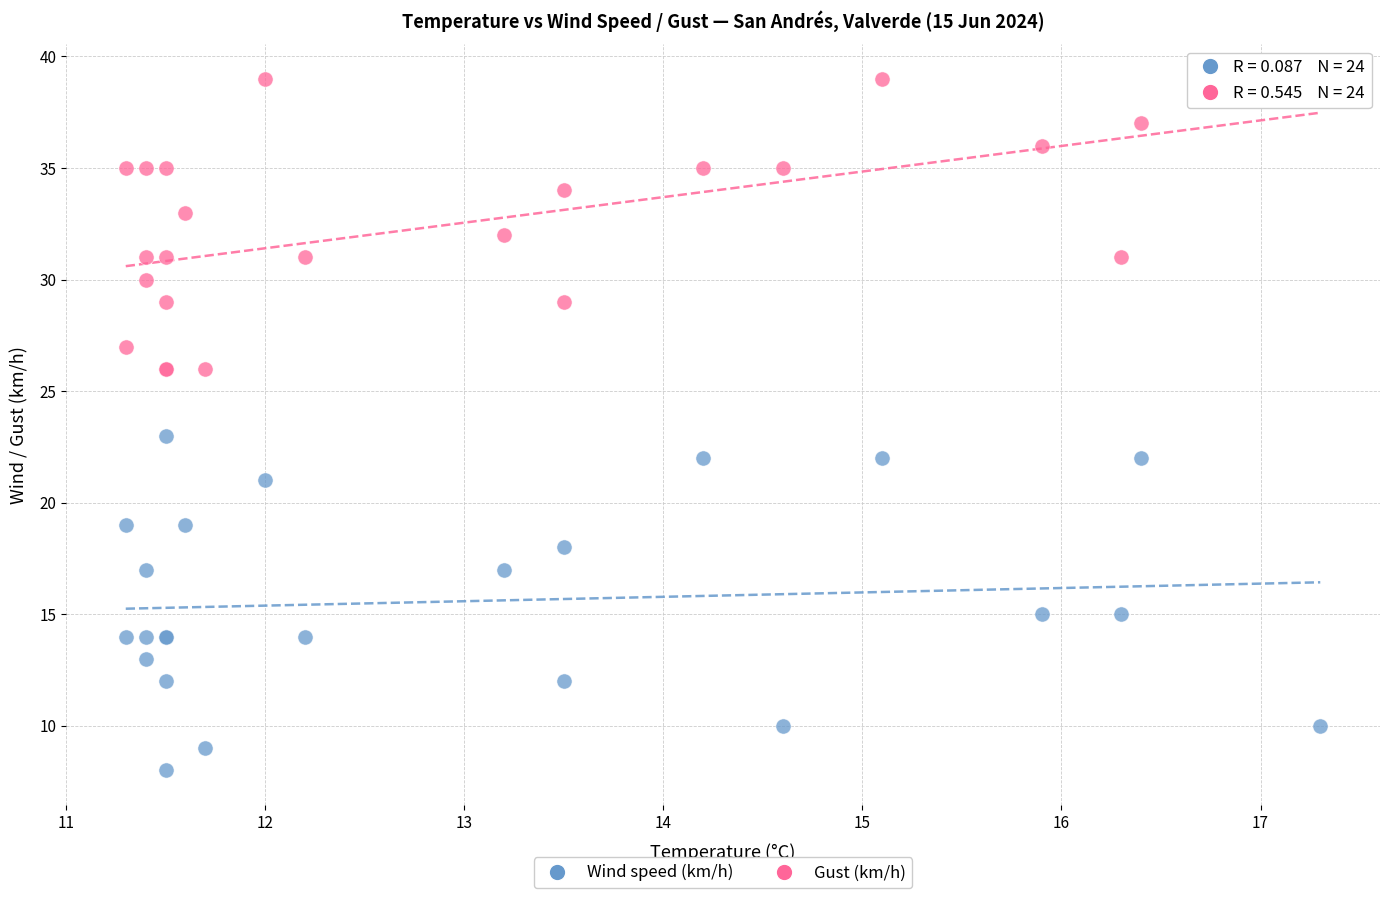

Which series contains the highest Y value?

Gust (km/h)